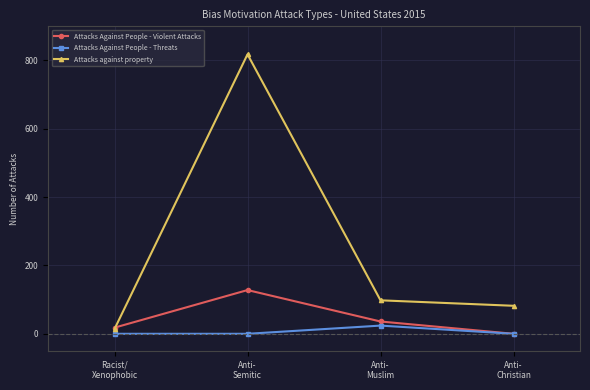

How many series are shown in this chart?

3